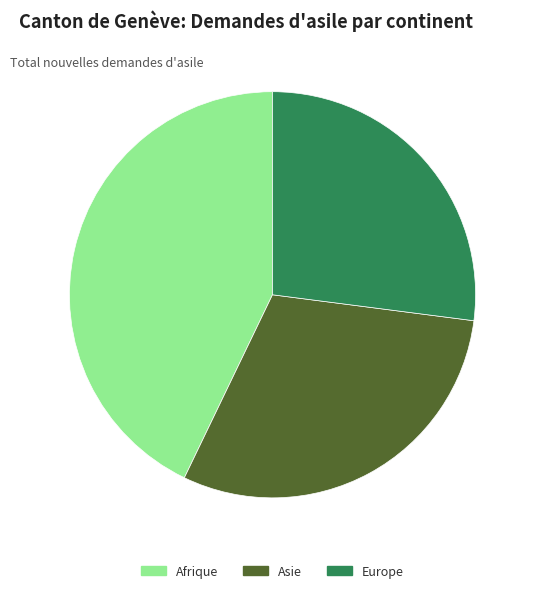

The Asie slice represents 41% of the pie. True or false?

False